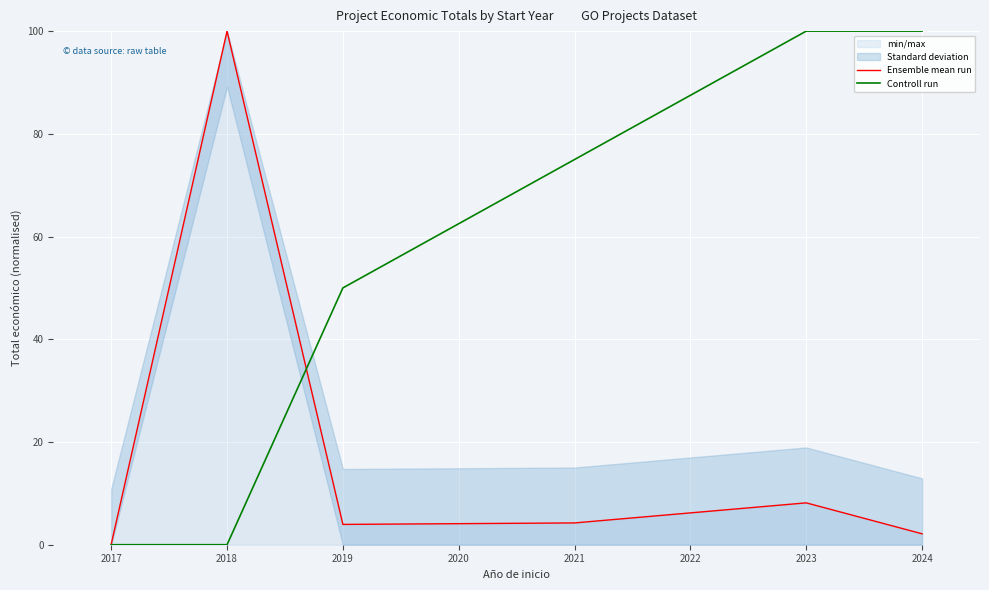

What is the difference between the maximum and second lowest values in the Controll run series?

100.0